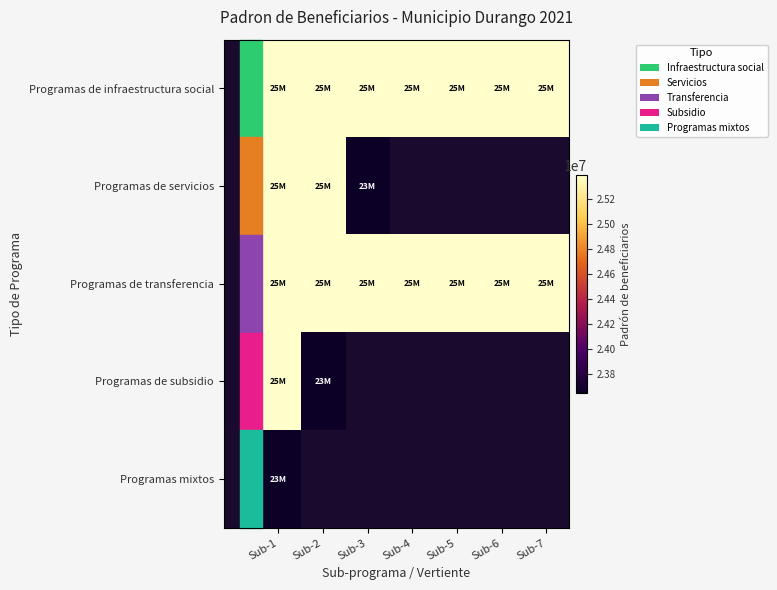

Which series has the largest range (max minus min)?

Programas de servicios